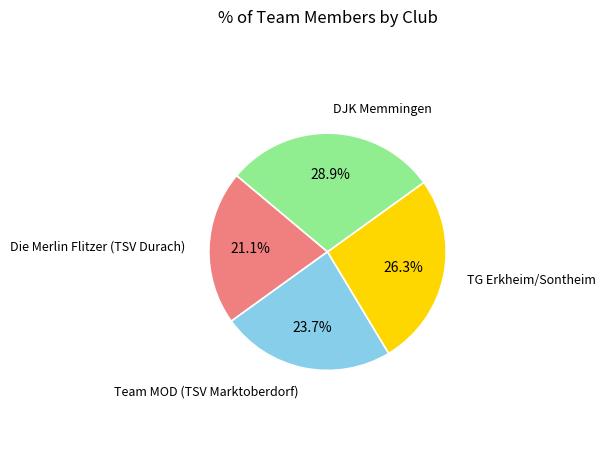

Is there a majority slice in this chart?

No